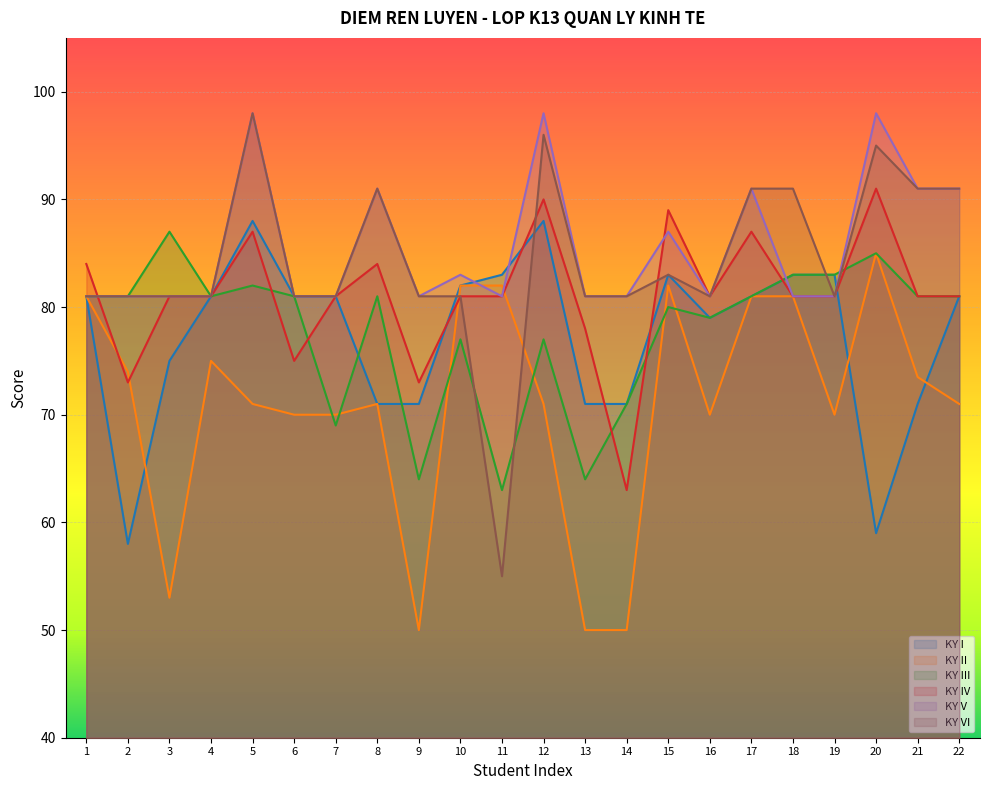

What is the average value of the KY II series?

71.1